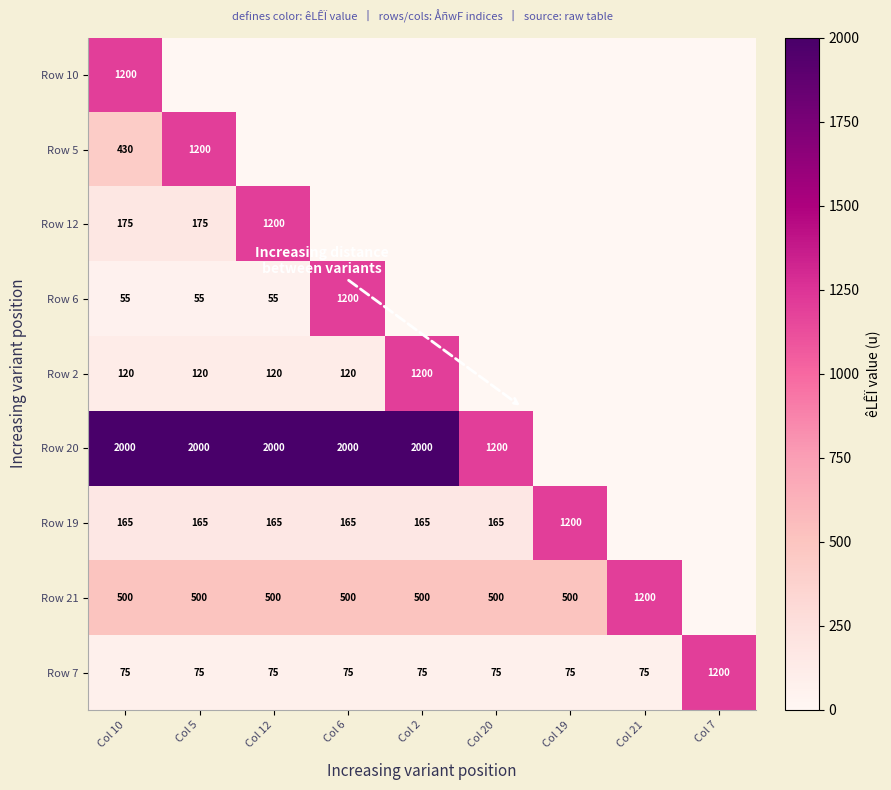

Is the value of Row 19 at Col 10 greater than the value of Row 21 at Col 2?

No